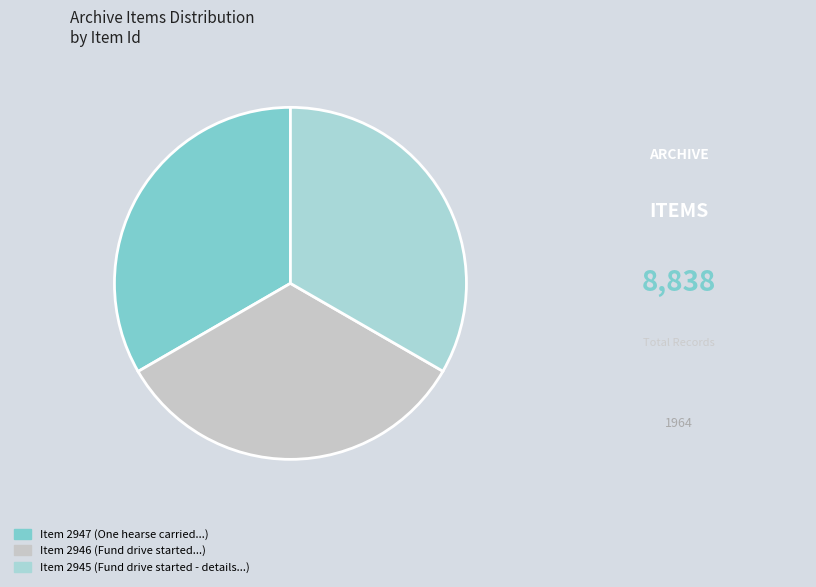

How many segments does this pie chart have?

3